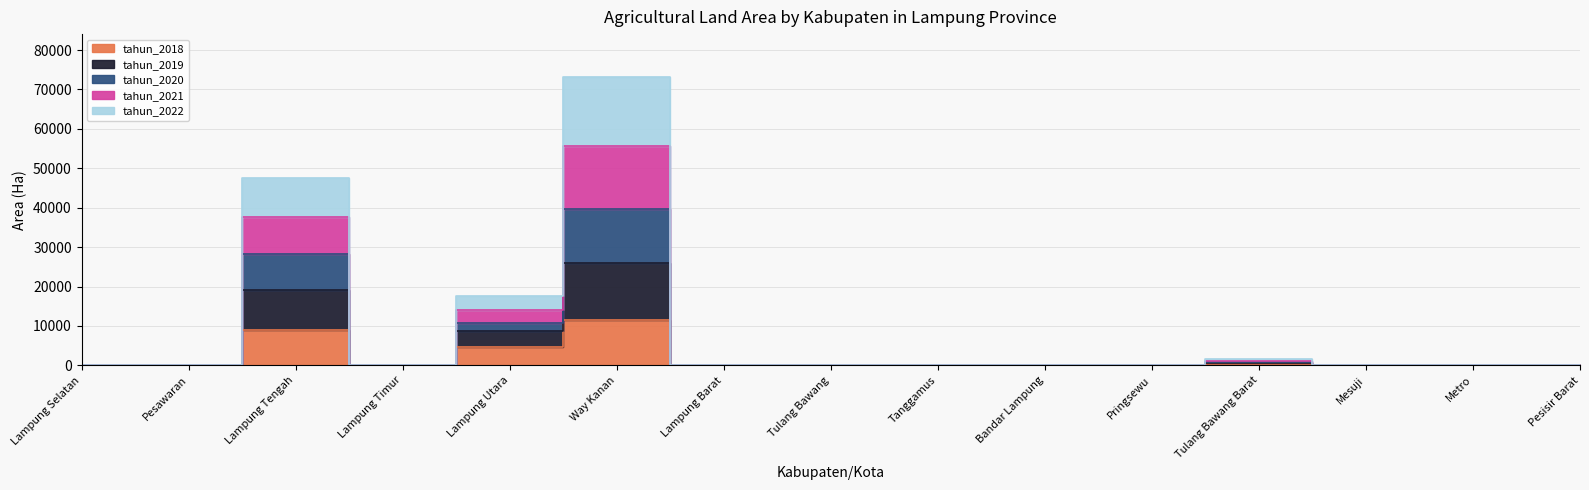

What is the average value of the tahun_2021 series?

7224